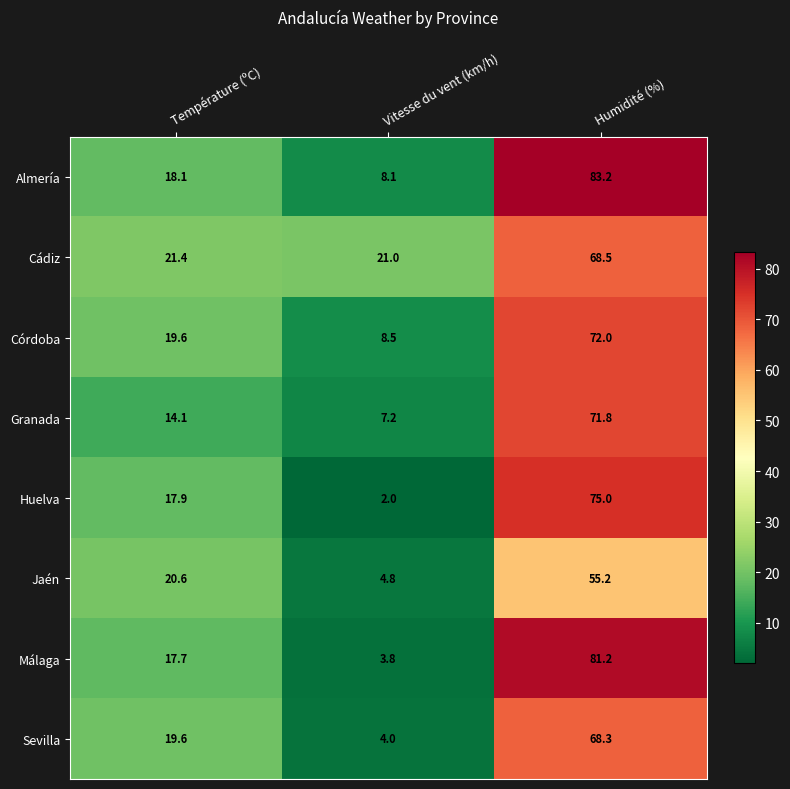

Count the number of data series in this chart.

8